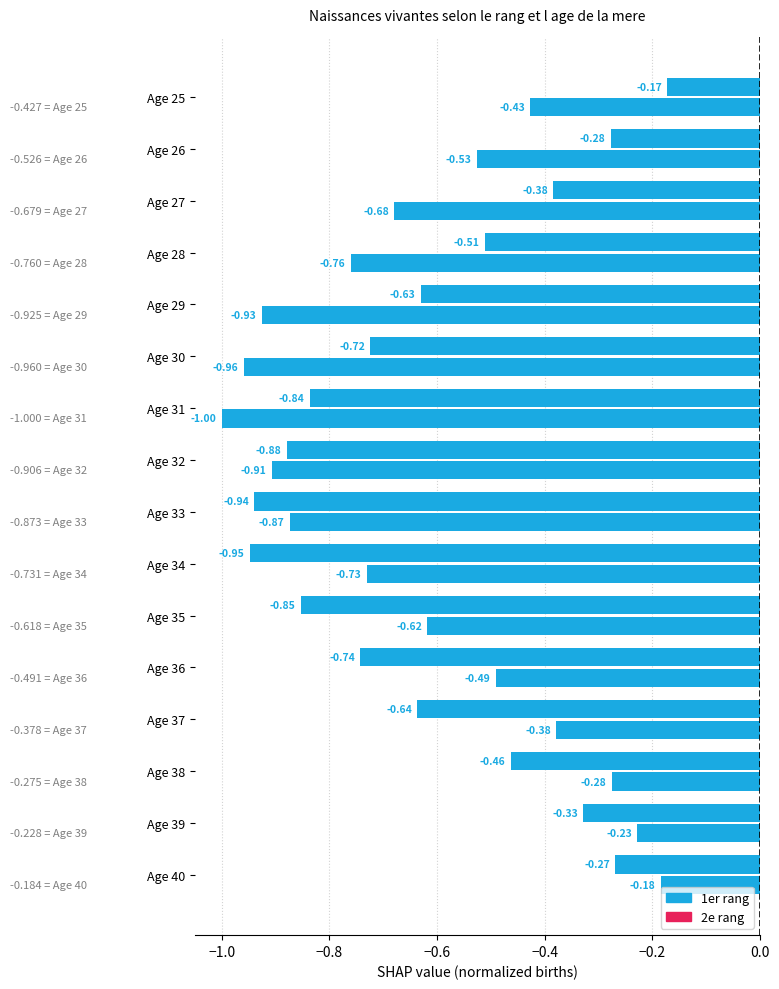

Count the number of categories in the chart.

16